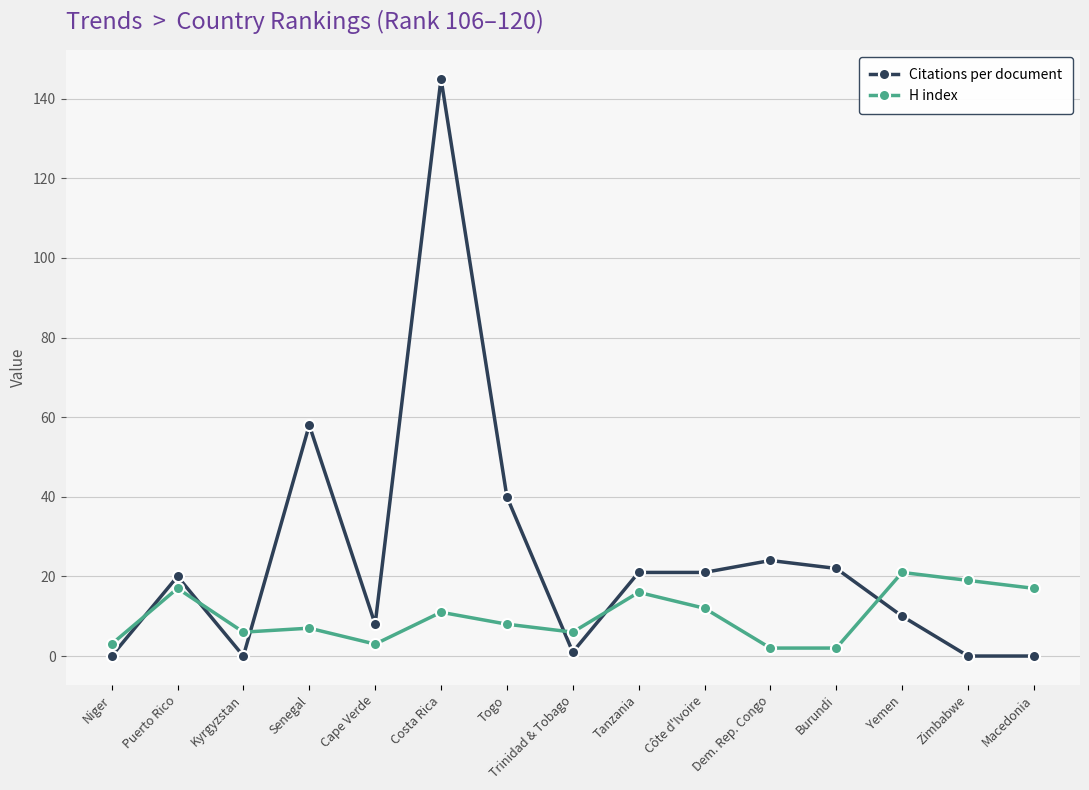

How many intersections are there between Citations per document and H index?

6